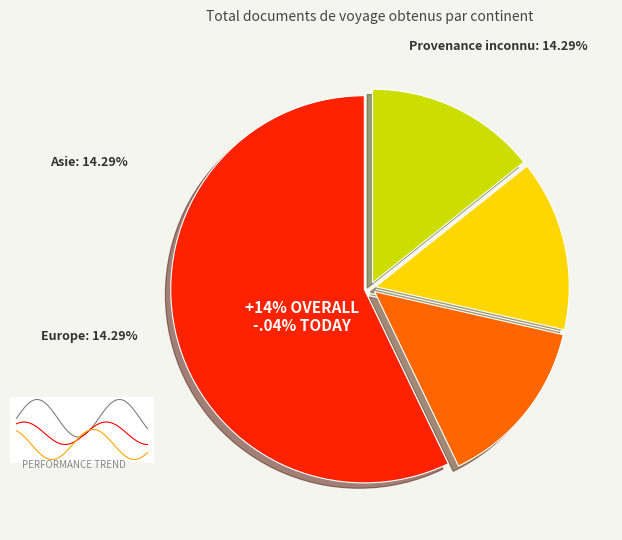

What percentage is the Afrique slice, to the nearest percent?

57%